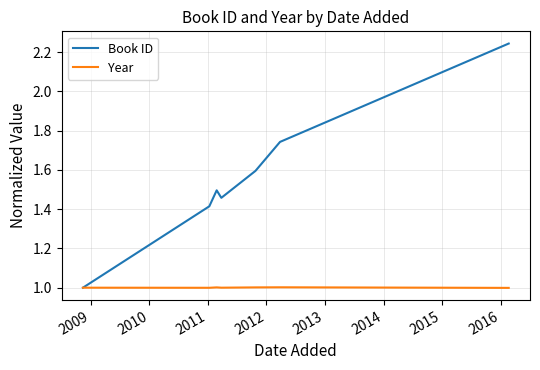

Count the number of data series in this chart.

2